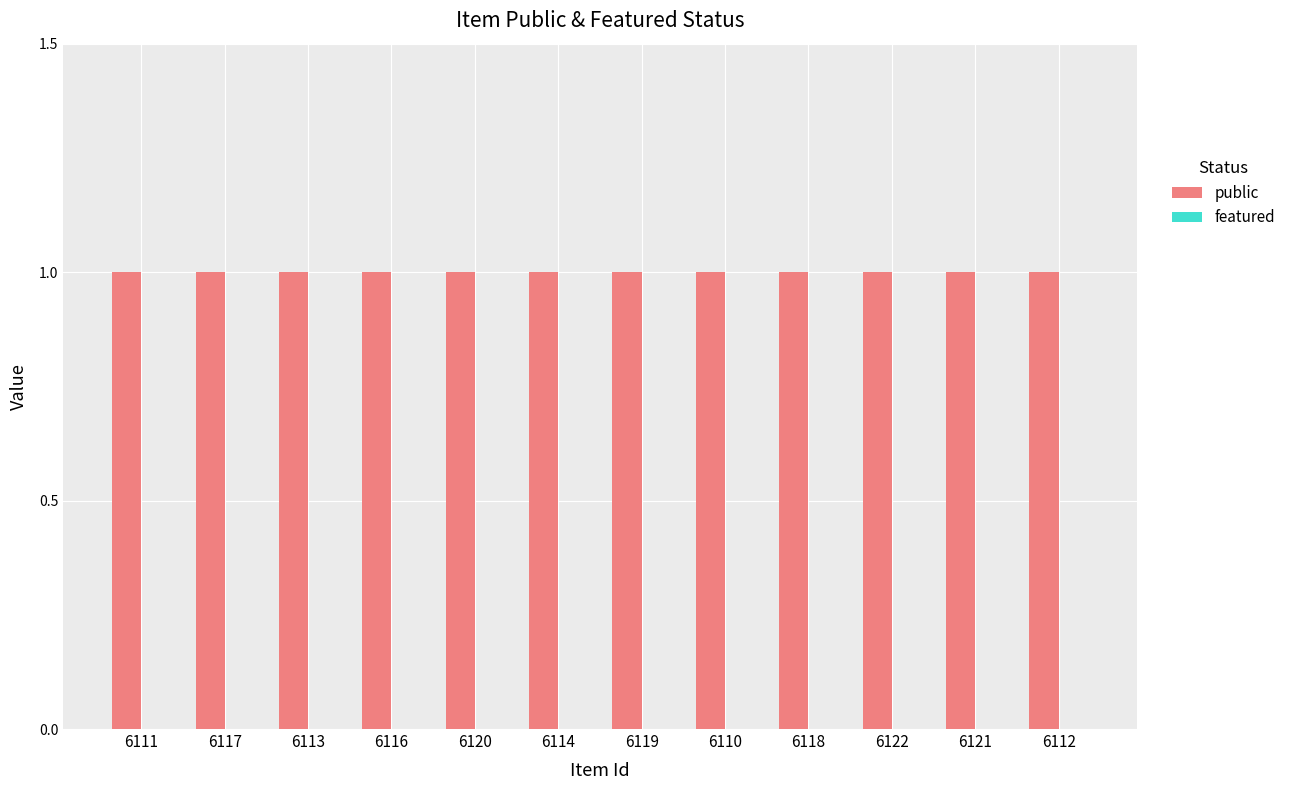

What is the sum of the public values at 6121 and 6114?

2